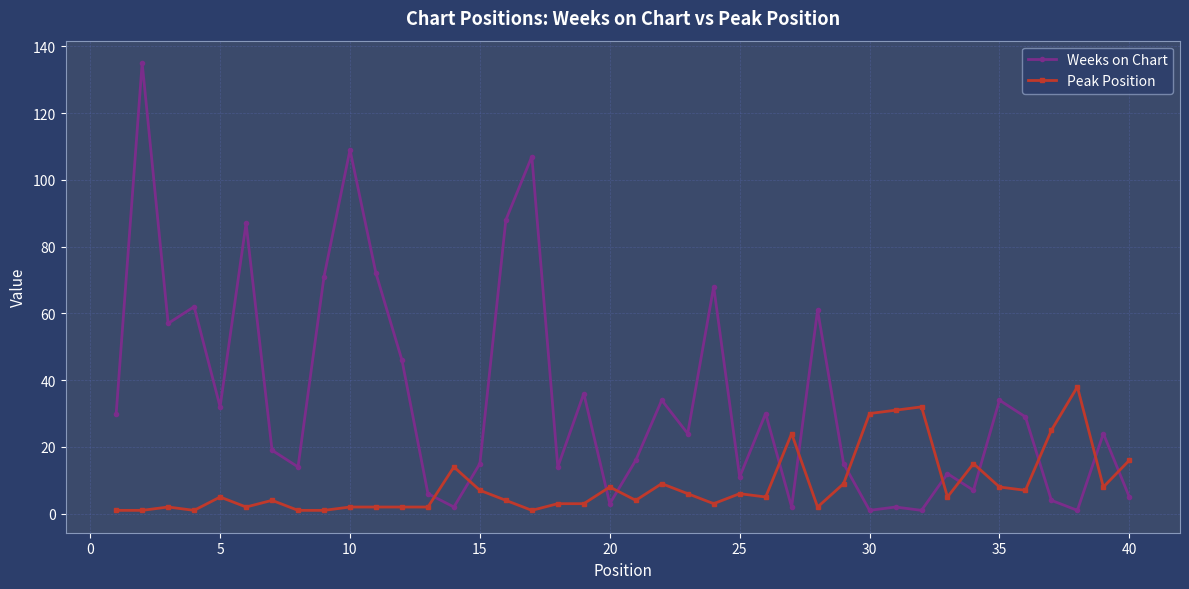

Reading left to right, transcribe all the data shown in this chart.

Weeks on Chart: 30	135	57	62	32	87	19	14	71	109	72	46	6	2	15	88	107	14	36	3	16	34	24	68	11	30	2	61	15	1	2	1	12	7	34	29	4	1	24	5
Peak Position: 1	1	2	1	5	2	4	1	1	2	2	2	2	14	7	4	1	3	3	8	4	9	6	3	6	5	24	2	9	30	31	32	5	15	8	7	25	38	8	16